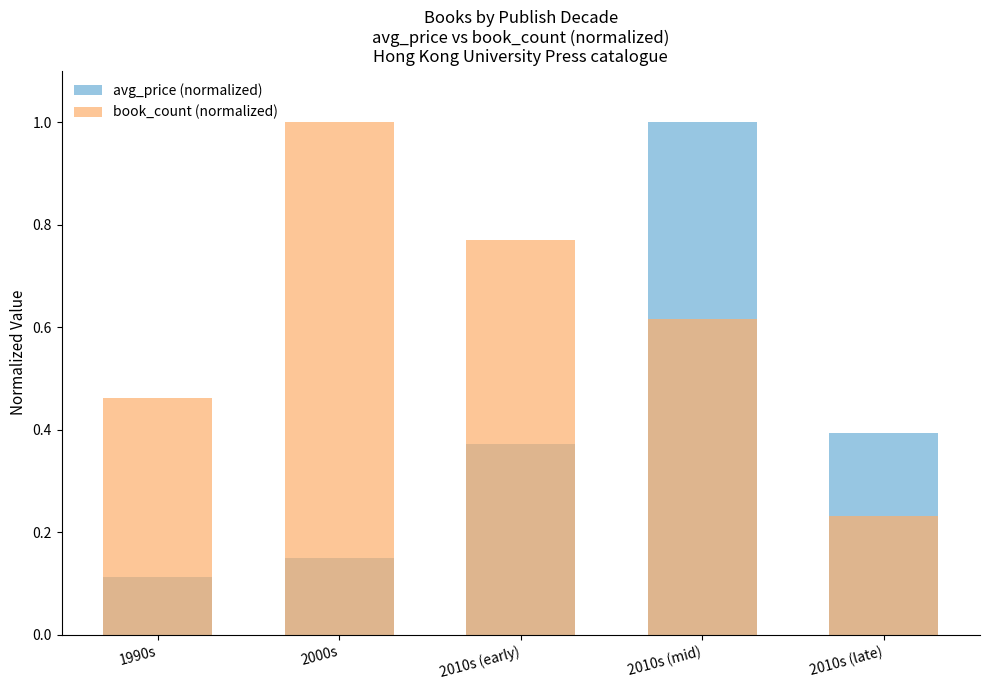

Rank the series by their maximum value, from highest to lowest.

avg_price (normalized), book_count (normalized)